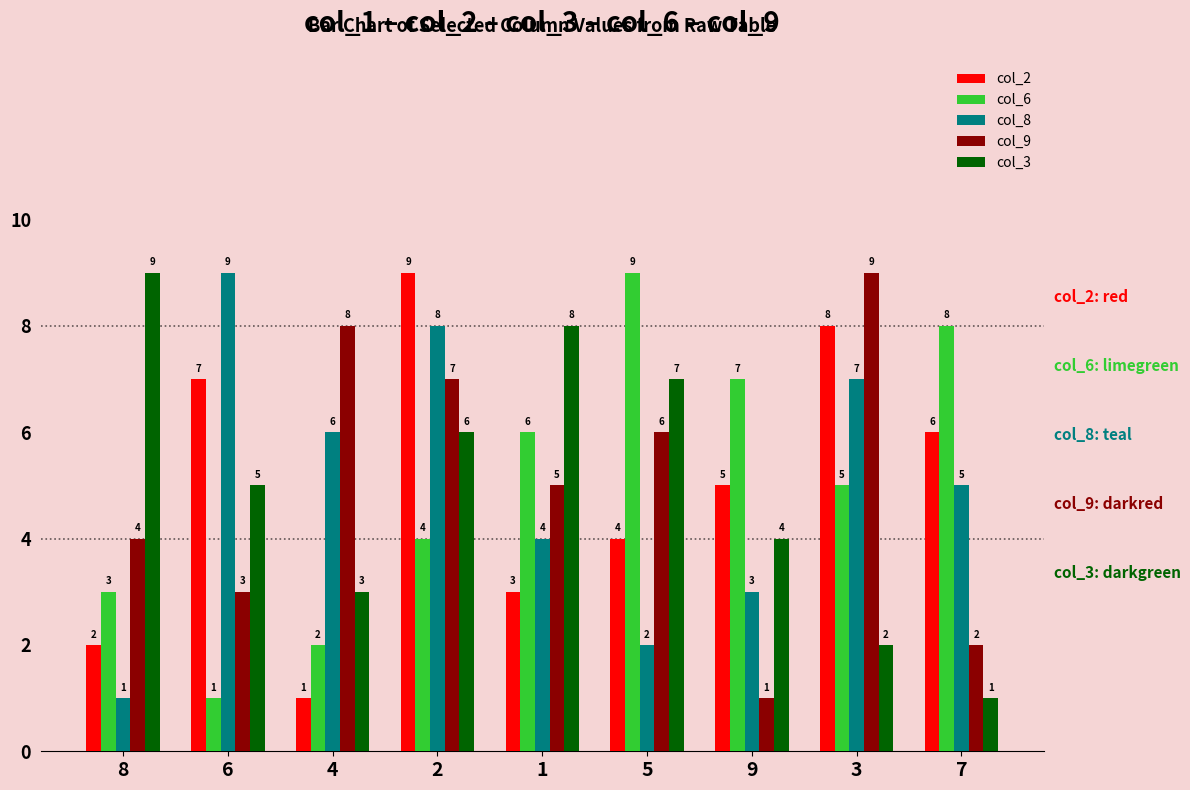

Reading left to right, extract all data points from this chart.

col_2: 2	7	1	9	3	4	5	8	6
col_6: 3	1	2	4	6	9	7	5	8
col_8: 1	9	6	8	4	2	3	7	5
col_9: 4	3	8	7	5	6	1	9	2
col_3: 9	5	3	6	8	7	4	2	1